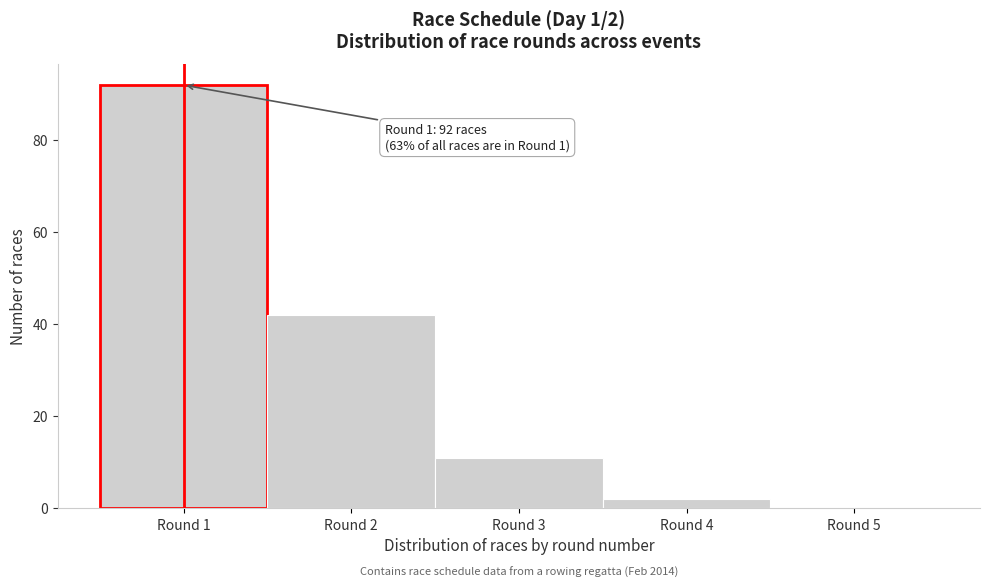

Which range on the x-axis has the tallest bar?

0.5 to 1.5